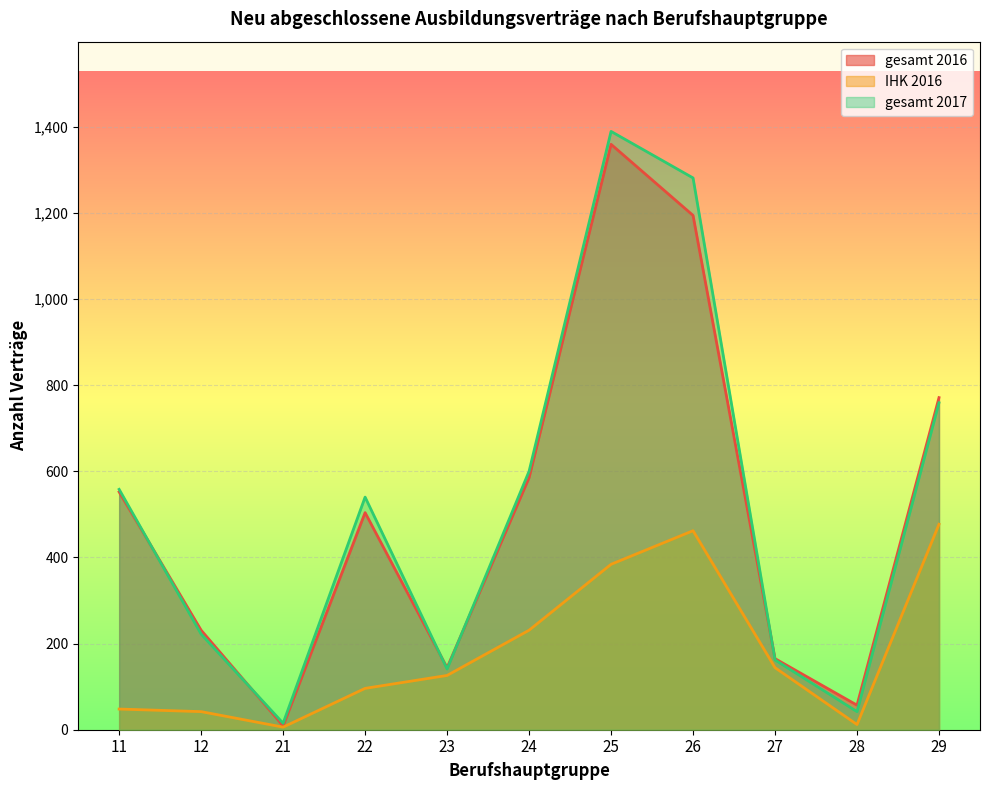

Where is IHK 2016 nearest to the value 241?

24